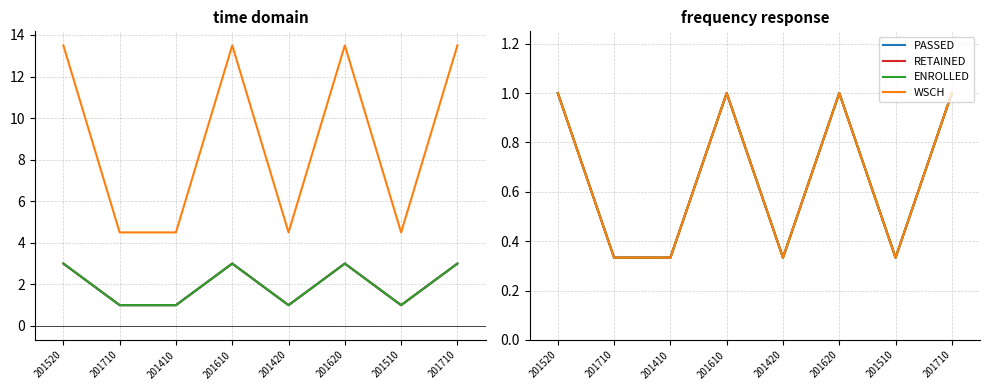

Reading left to right, extract all data points from this chart.

PASSED: 201520=1.0	201710=0.3	201410=0.3	201610=1.0	201420=0.3	201620=1.0	201510=0.3	201710=1.0
RETAINED: 201520=1.0	201710=0.3	201410=0.3	201610=1.0	201420=0.3	201620=1.0	201510=0.3	201710=1.0
ENROLLED: 201520=1.0	201710=0.3	201410=0.3	201610=1.0	201420=0.3	201620=1.0	201510=0.3	201710=1.0
WSCH: 201520=1.0	201710=0.3	201410=0.3	201610=1.0	201420=0.3	201620=1.0	201510=0.3	201710=1.0